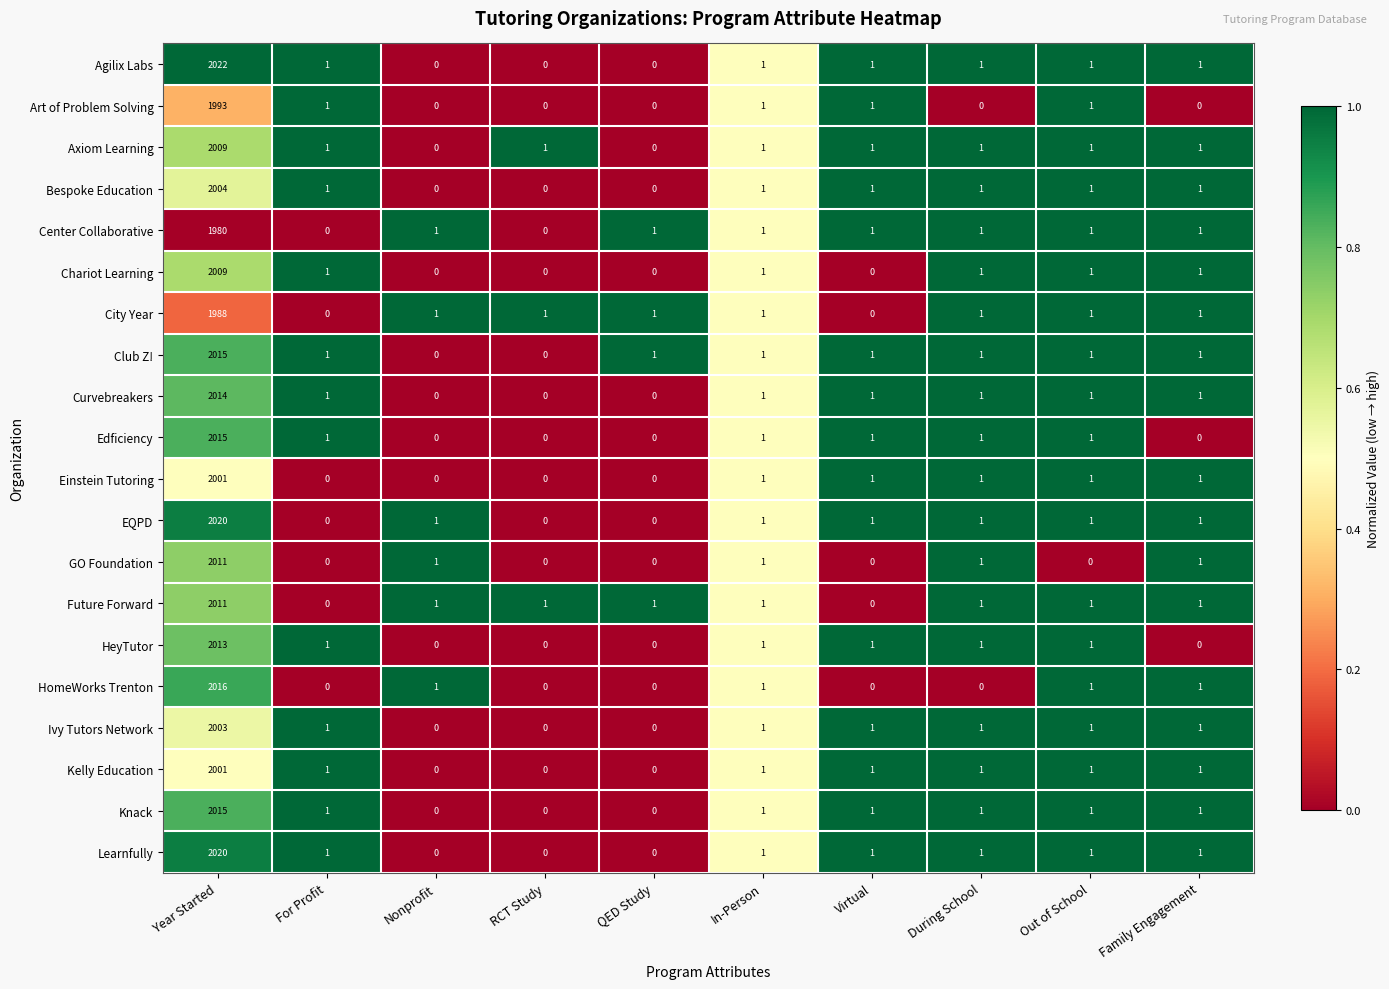

Is the value of EQPD at In-Person greater than the value of HomeWorks Trenton at QED Study?

Yes